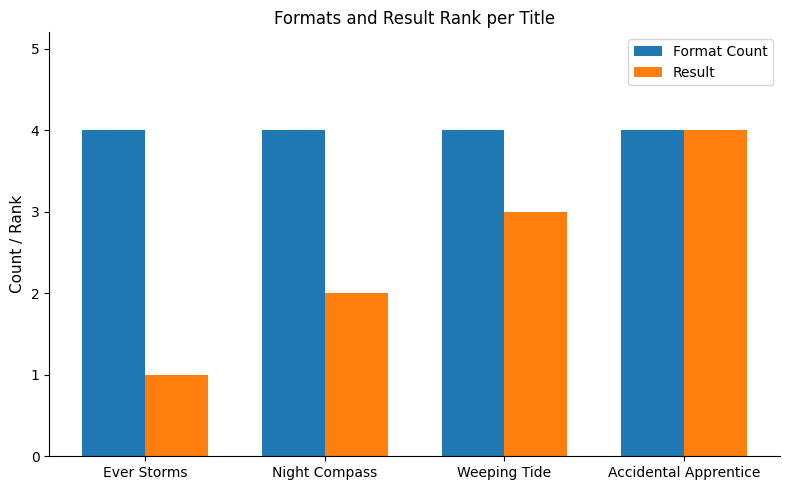

What value does the Result series have at Ever Storms?

1